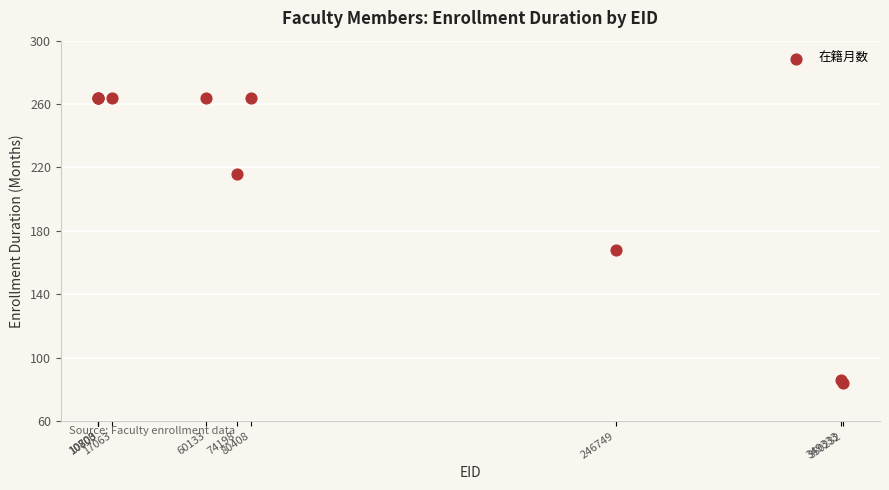

What Y value in the scatter plot is closest to 174?

168